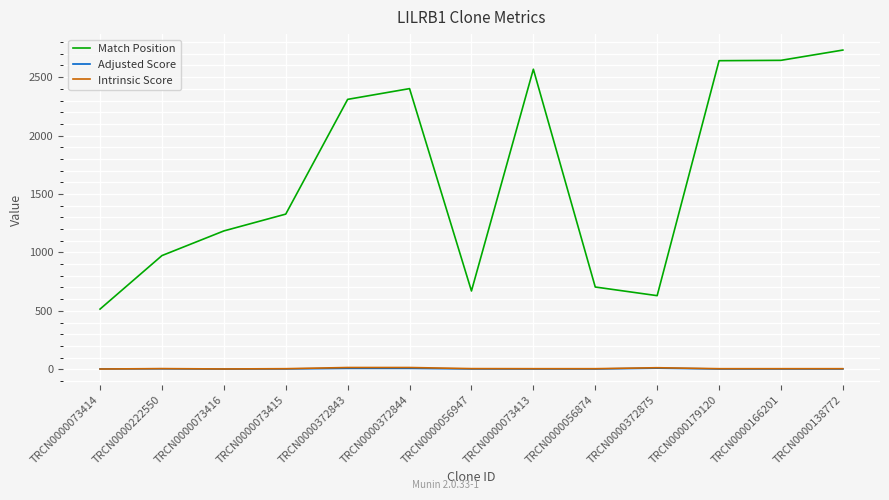

Which label corresponds to the largest value in the chart?

TRCN0000138772